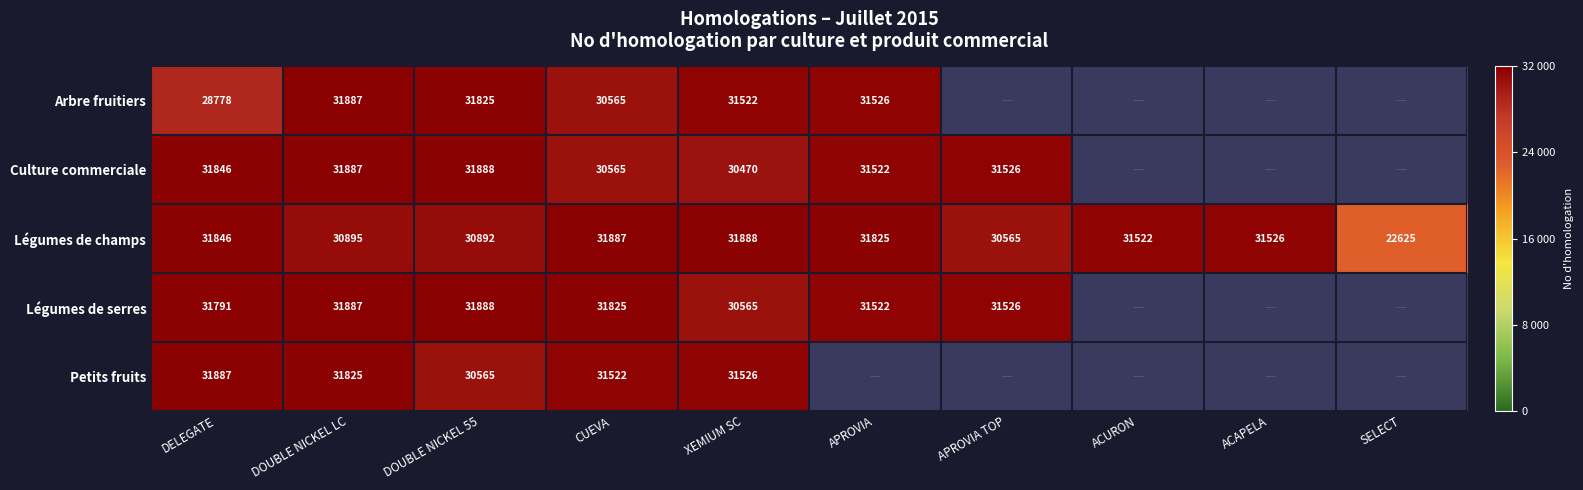

Where does the Légumes de champs series first go above 31526?

DELEGATE